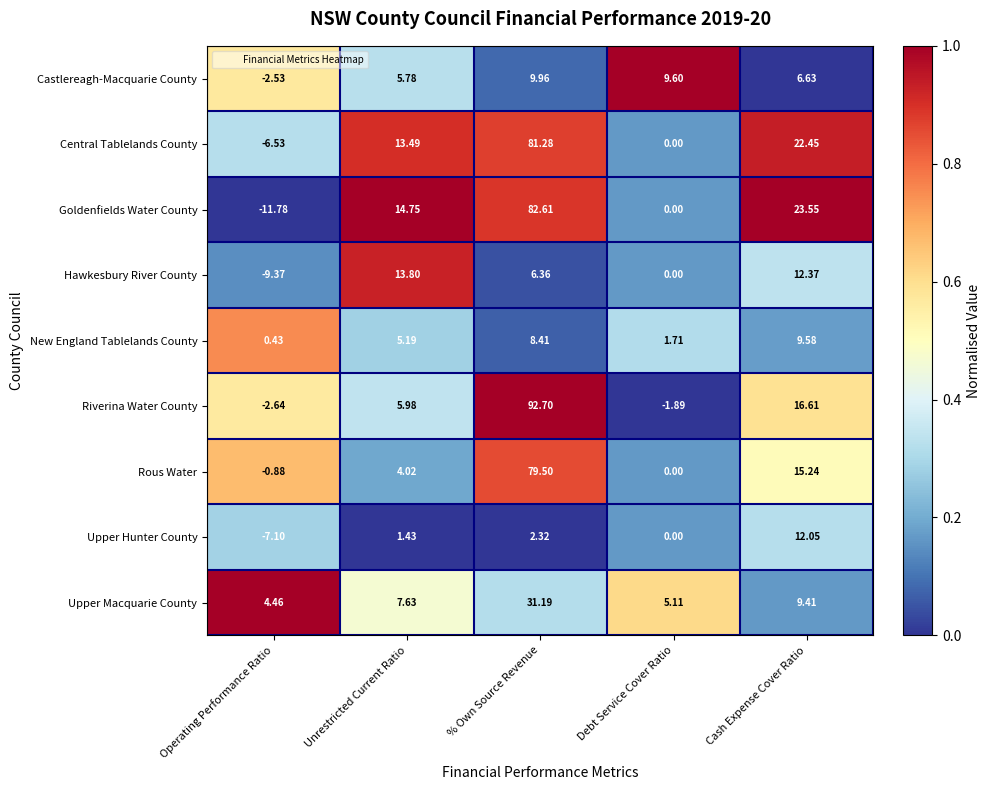

At % Own Source Revenue, list the series in order from largest to smallest.

Riverina Water County, Goldenfields Water County, Central Tablelands County, Rous Water, Upper Macquarie County, Castlereagh-Macquarie County, New England Tablelands County, Hawkesbury River County, Upper Hunter County